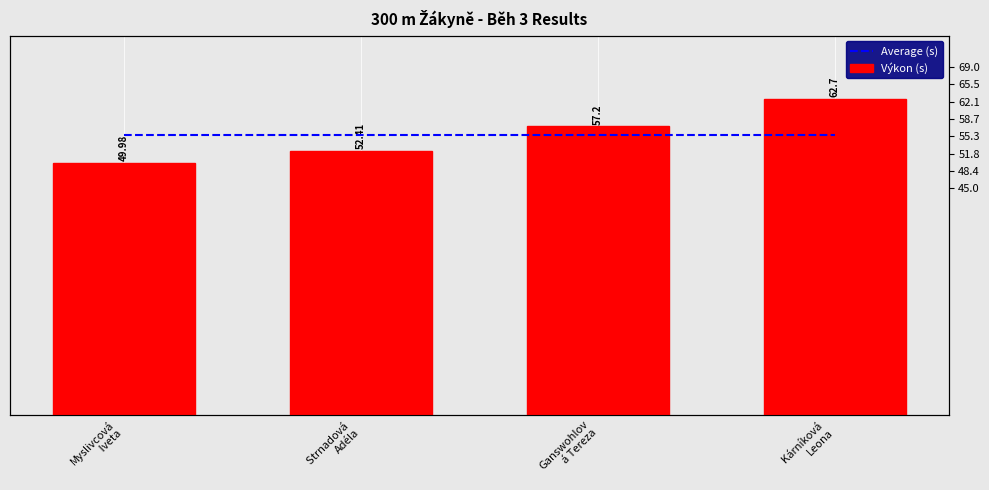

Which series has the largest range (max minus min)?

Výkon (s)